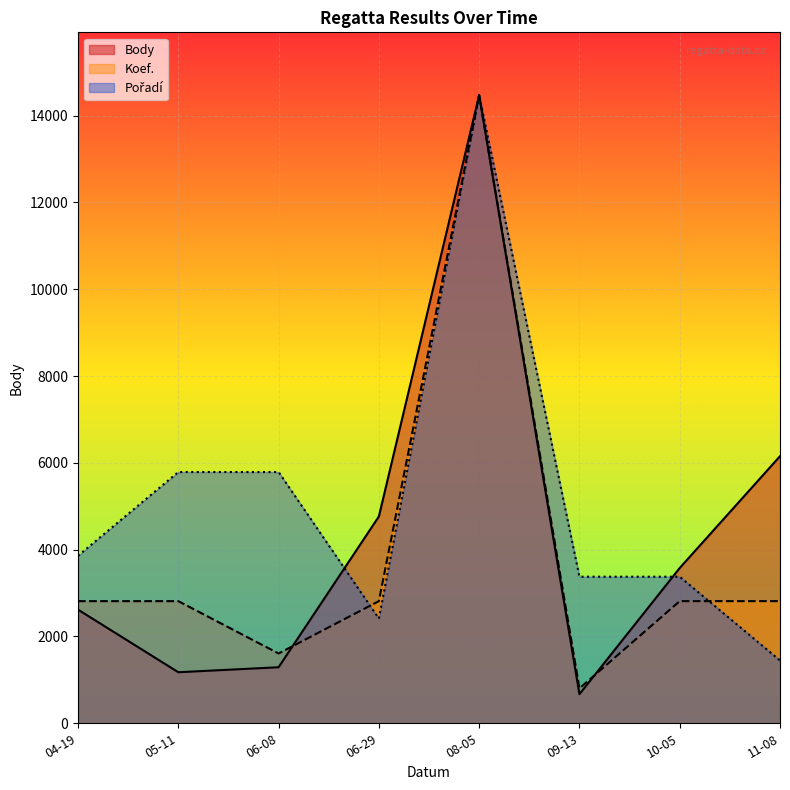

The value of Koef. at 04-19 is 1085.6. True or false?

False